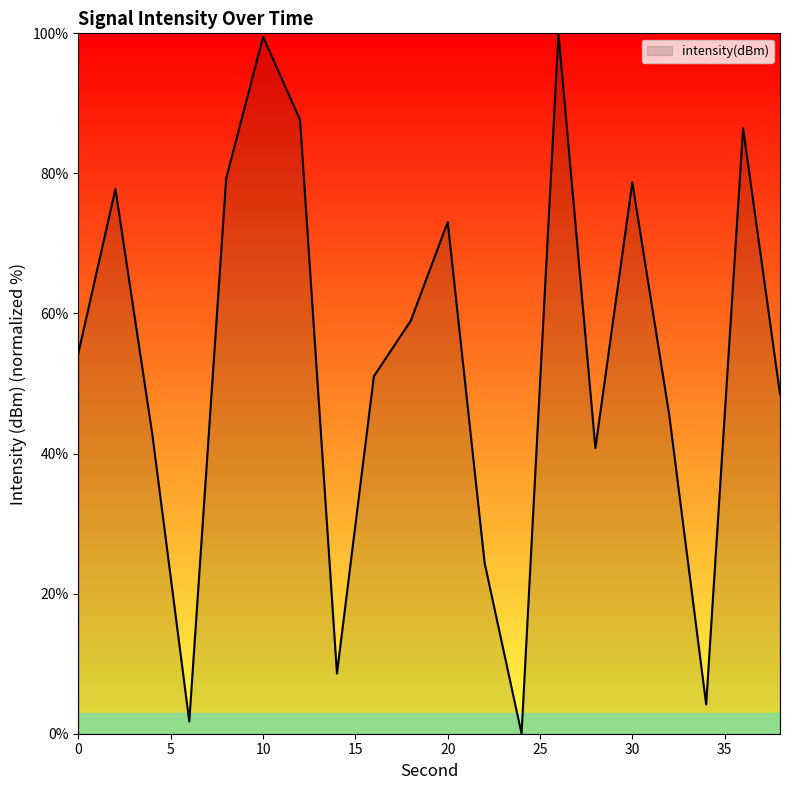

What is the difference between the second highest and minimum values?

99.5